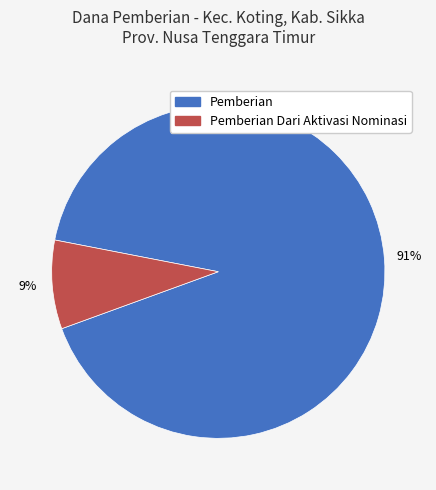

Is the sum of Pemberian Dari Aktivasi Nominasi and Pemberian greater than half?

Yes